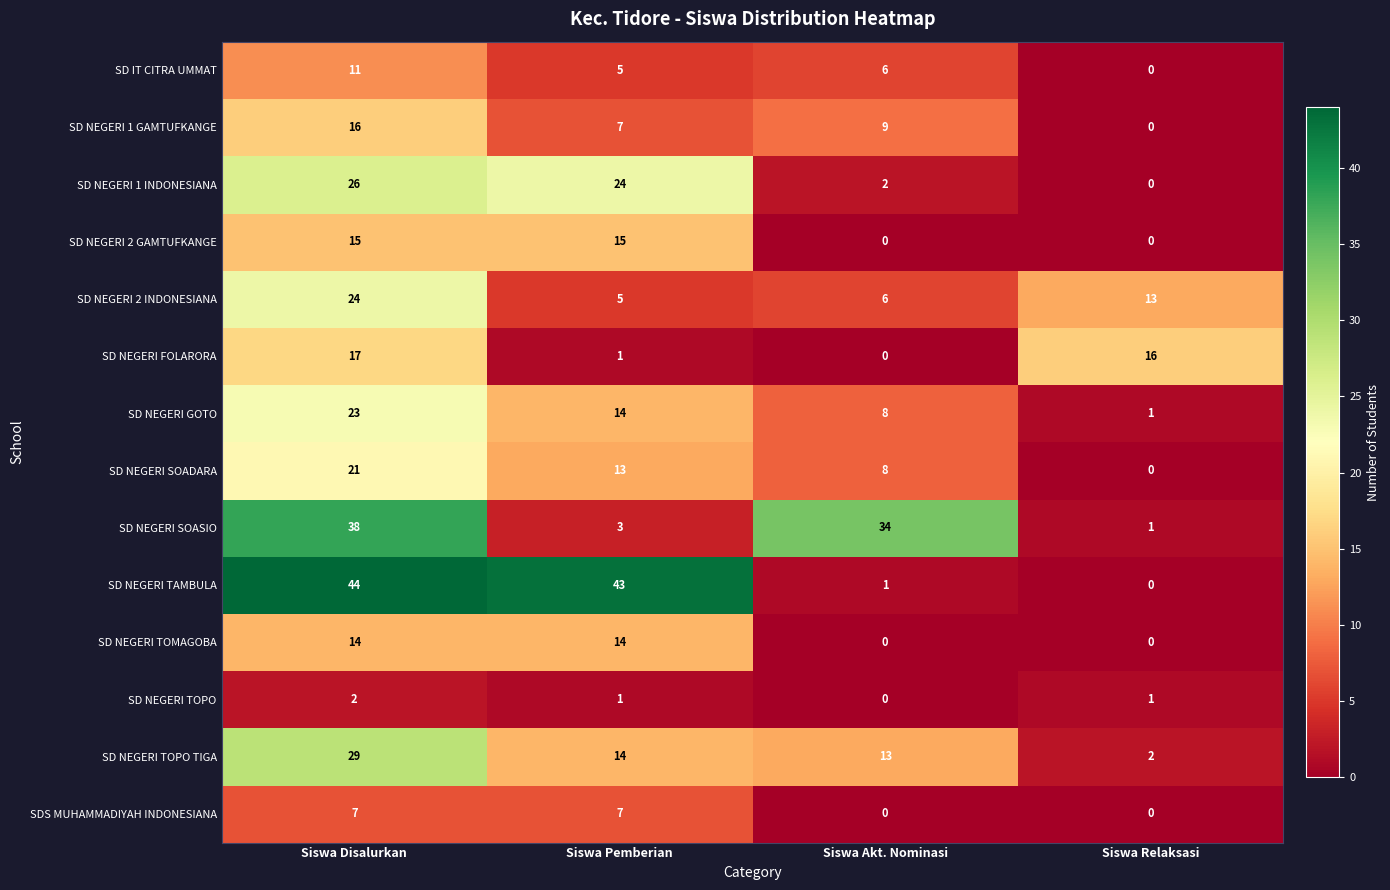

Rank the categories by SD NEGERI TOPO TIGA value from lowest to highest.

Siswa Relaksasi, Siswa Akt. Nominasi, Siswa Pemberian, Siswa Disalurkan